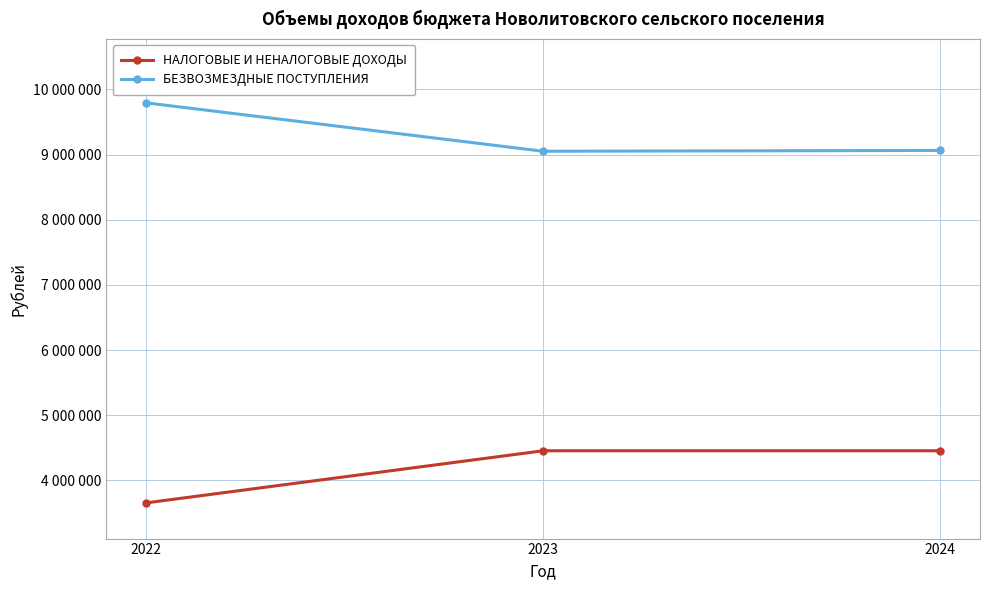

At which label does БЕЗВОЗМЕЗДНЫЕ ПОСТУПЛЕНИЯ reach its minimum?

2023